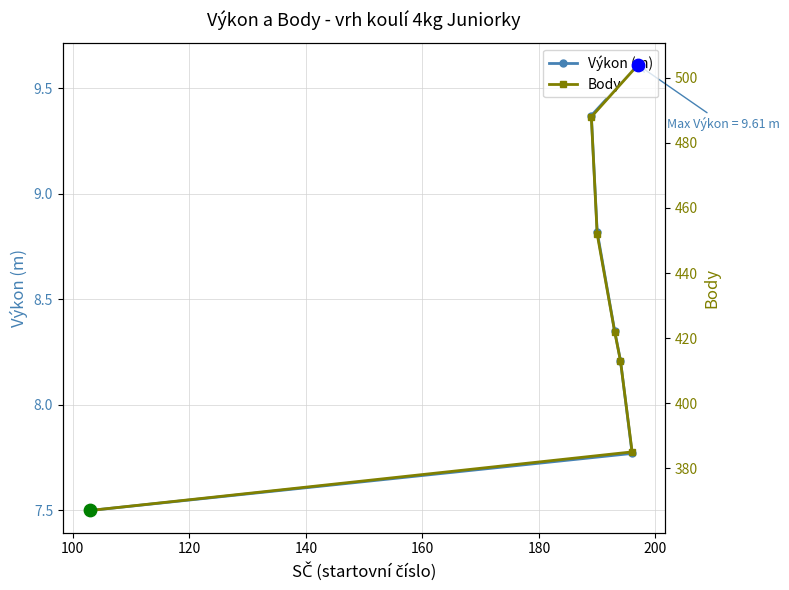

What is the total value across all series at 160?

421.2